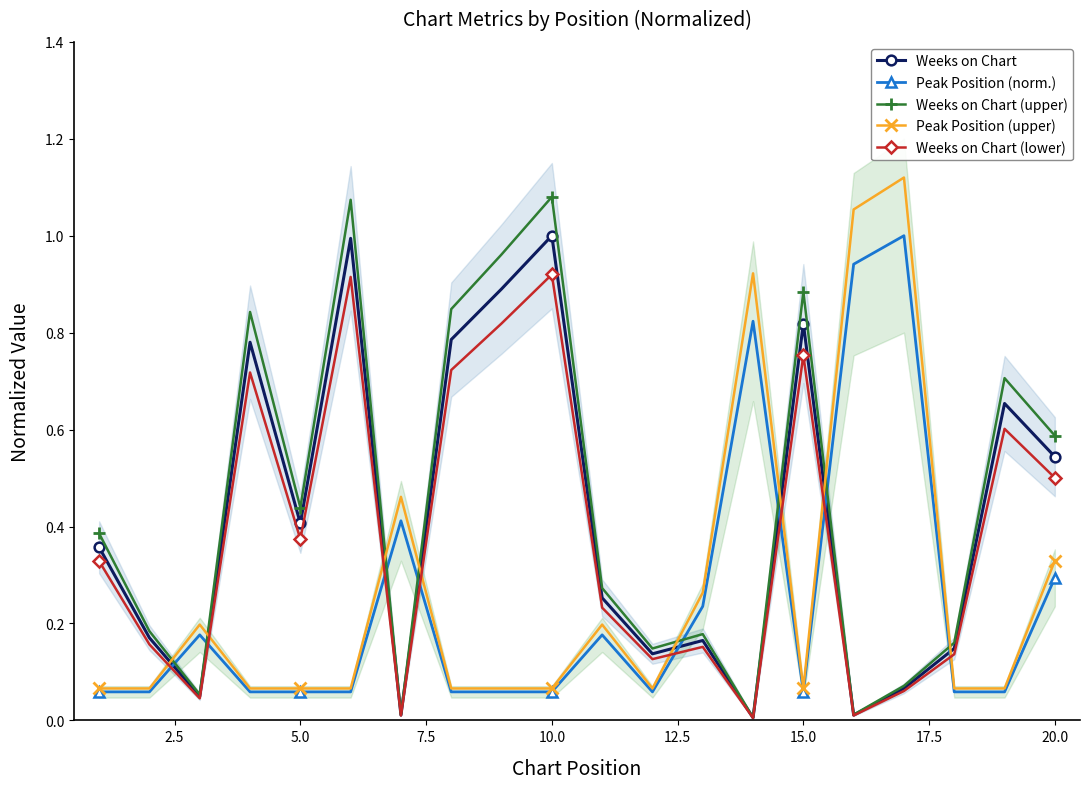

True or false: Weeks on Chart (lower) has more than 1 interior local peaks.

True